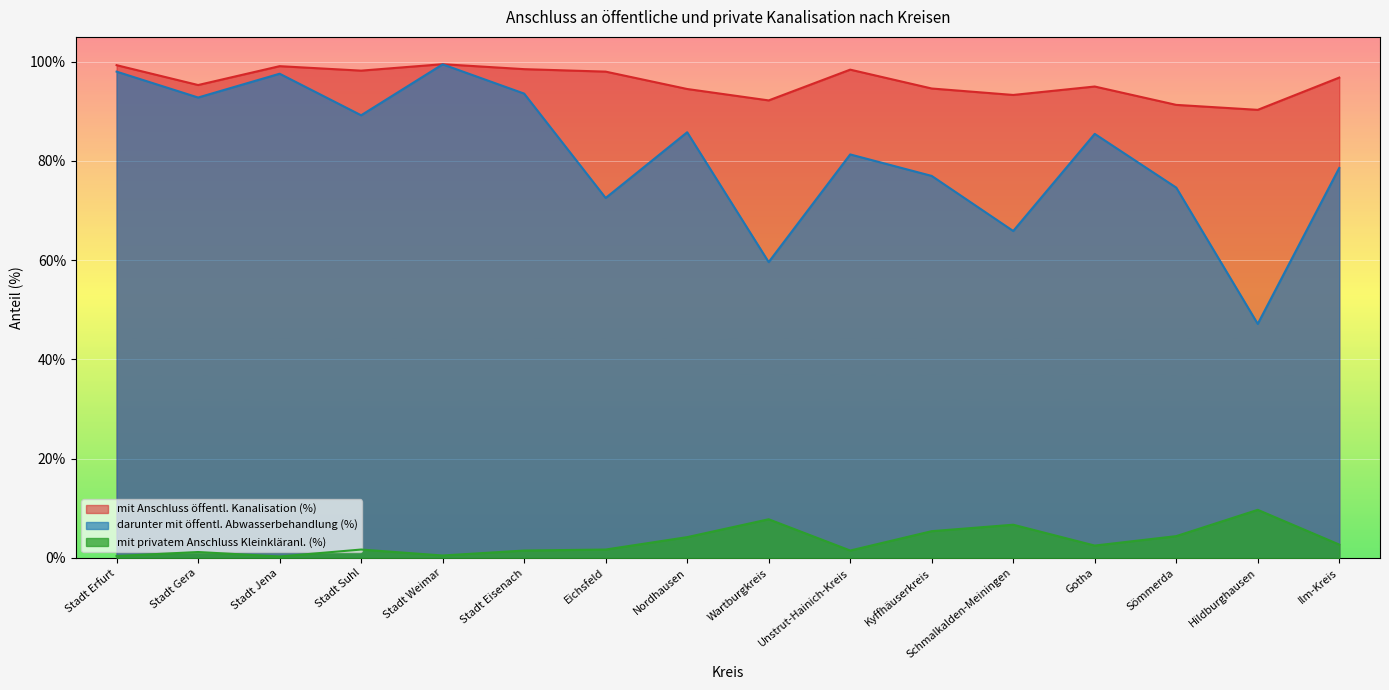

List the labels in order of darunter mit öffentl. Abwasserbehandlung (%) value, smallest first.

Hildburghausen, Wartburgkreis, Schmalkalden-Meiningen, Eichsfeld, Sömmerda, Kyffhäuserkreis, Ilm-Kreis, Unstrut-Hainich-Kreis, Gotha, Nordhausen, Stadt Suhl, Stadt Gera, Stadt Eisenach, Stadt Jena, Stadt Erfurt, Stadt Weimar